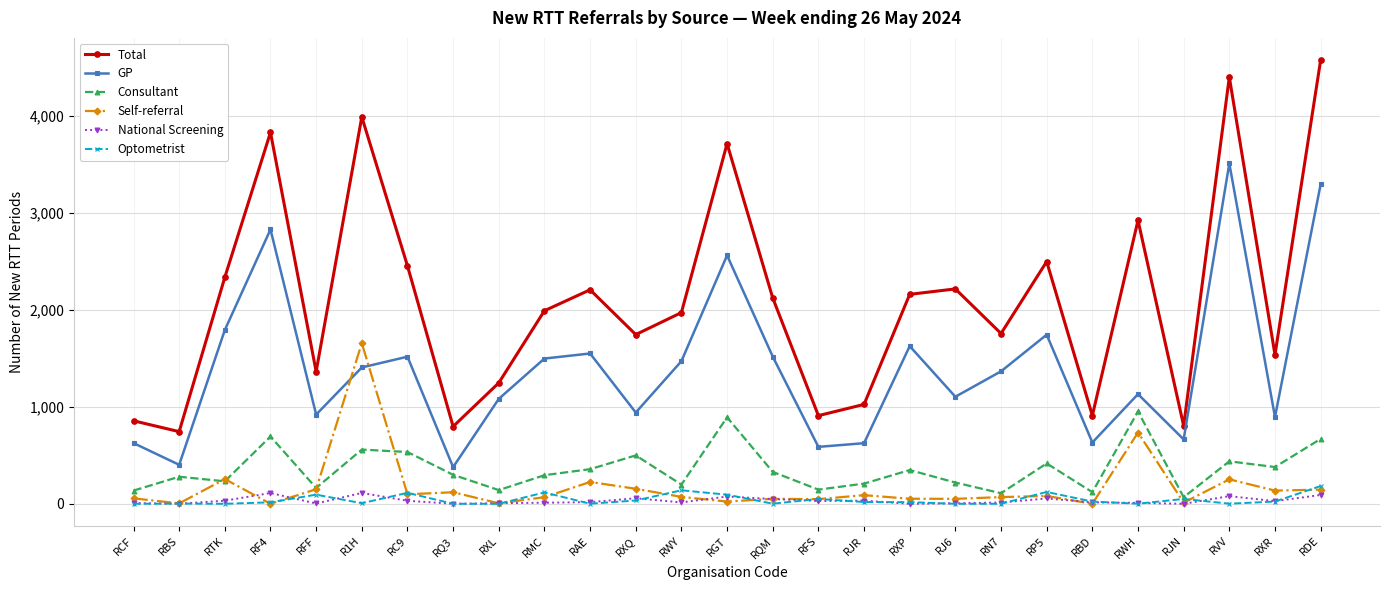

At how many categories does at least one series exceed 2768?

6